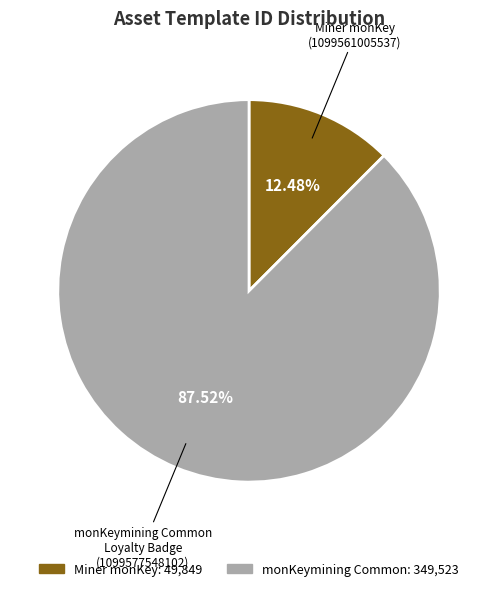

Is there a majority slice in this chart?

Yes